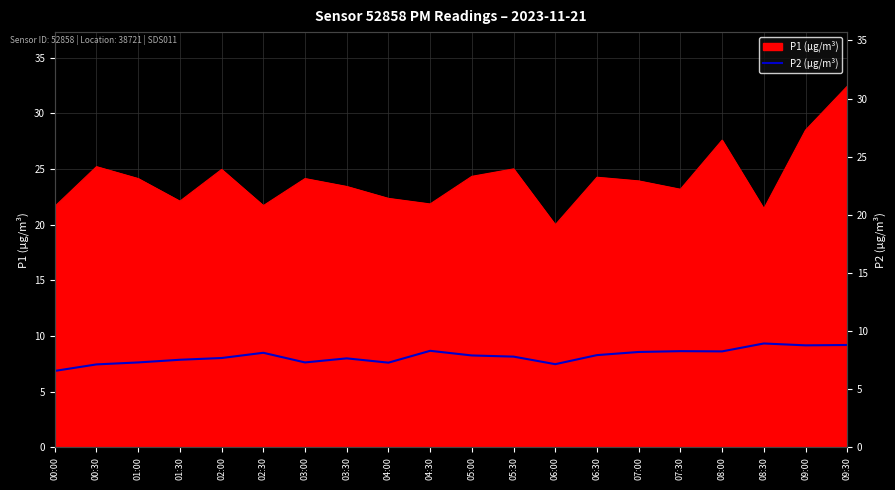

The value at 08:30 is 15.1. True or false?

False